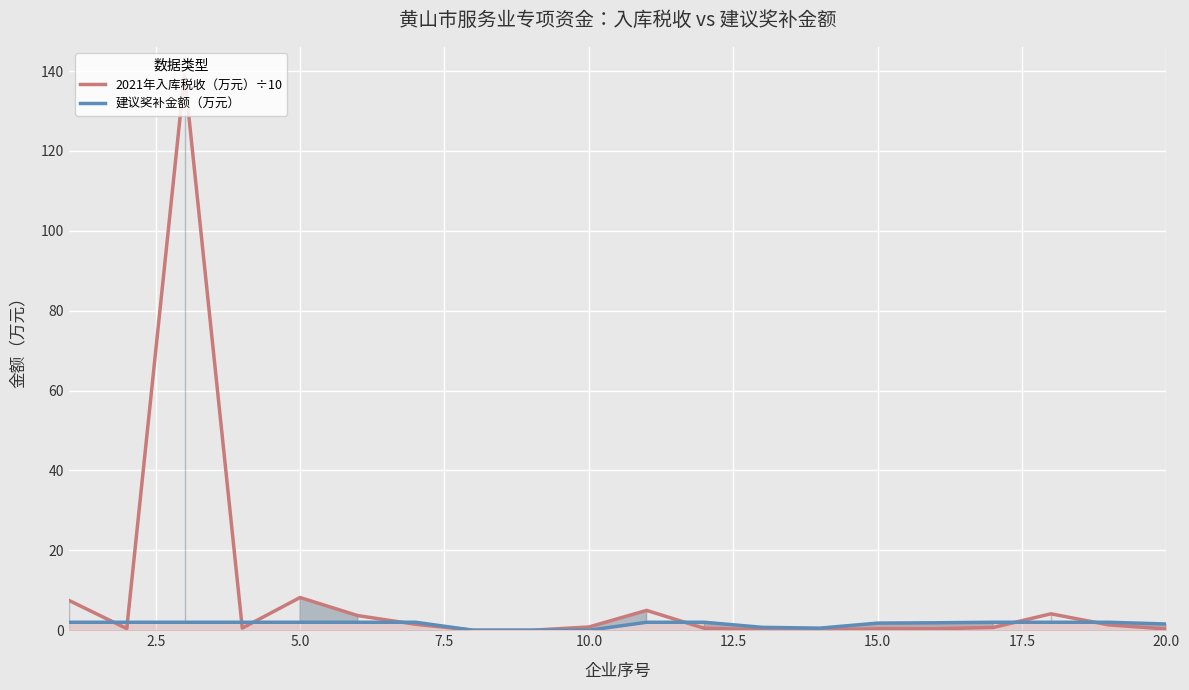

True or false: 建议奖补金额（万元） and 2021年入库税收（万元）÷10 intersect in this chart.

True